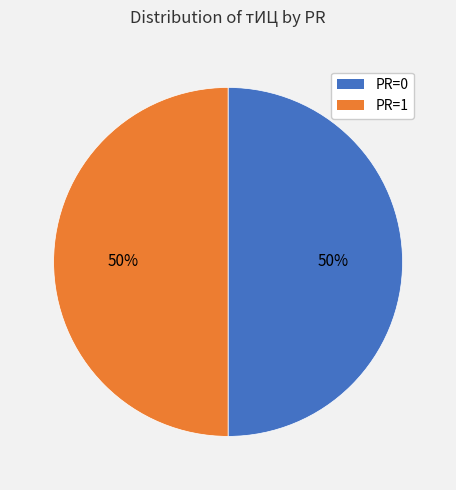

To the nearest percent, what is the average slice percentage?

50%